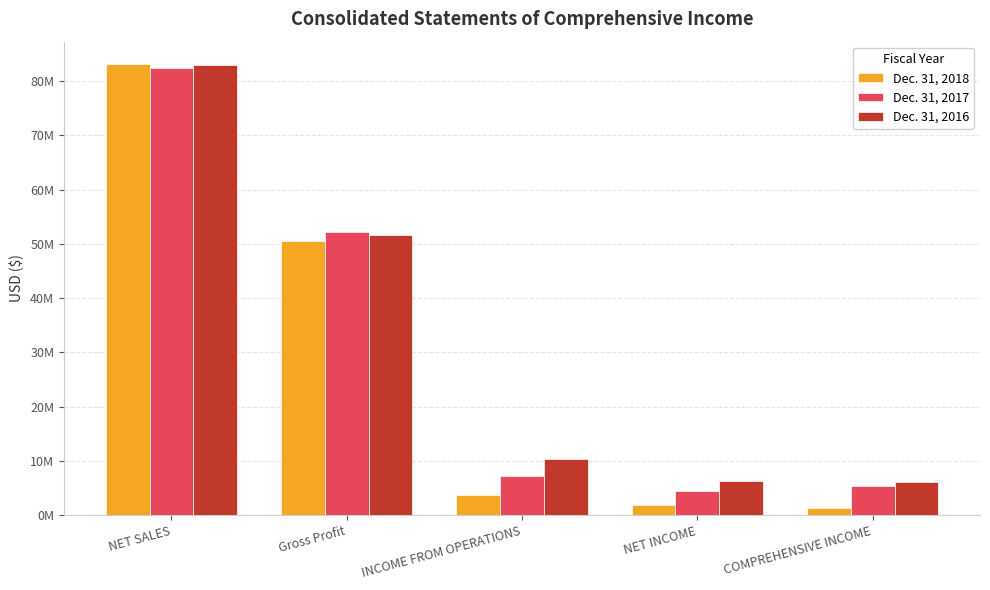

What is the total value across all series at NET INCOME?

12817838